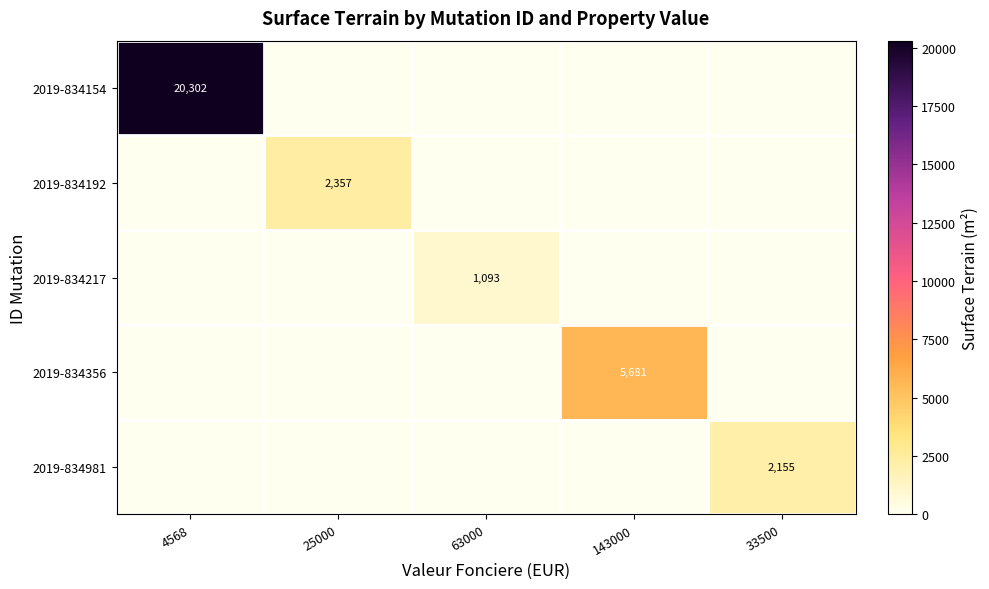

What is the sum of all 2019-834356 values?

5681